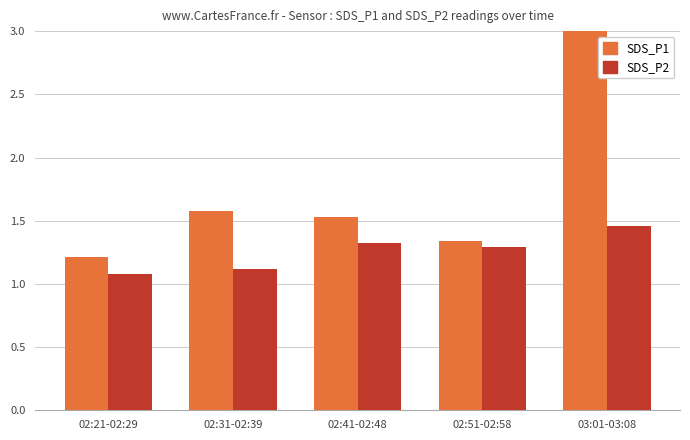

Are the bars grouped side by side (vs. stacked)?

Yes